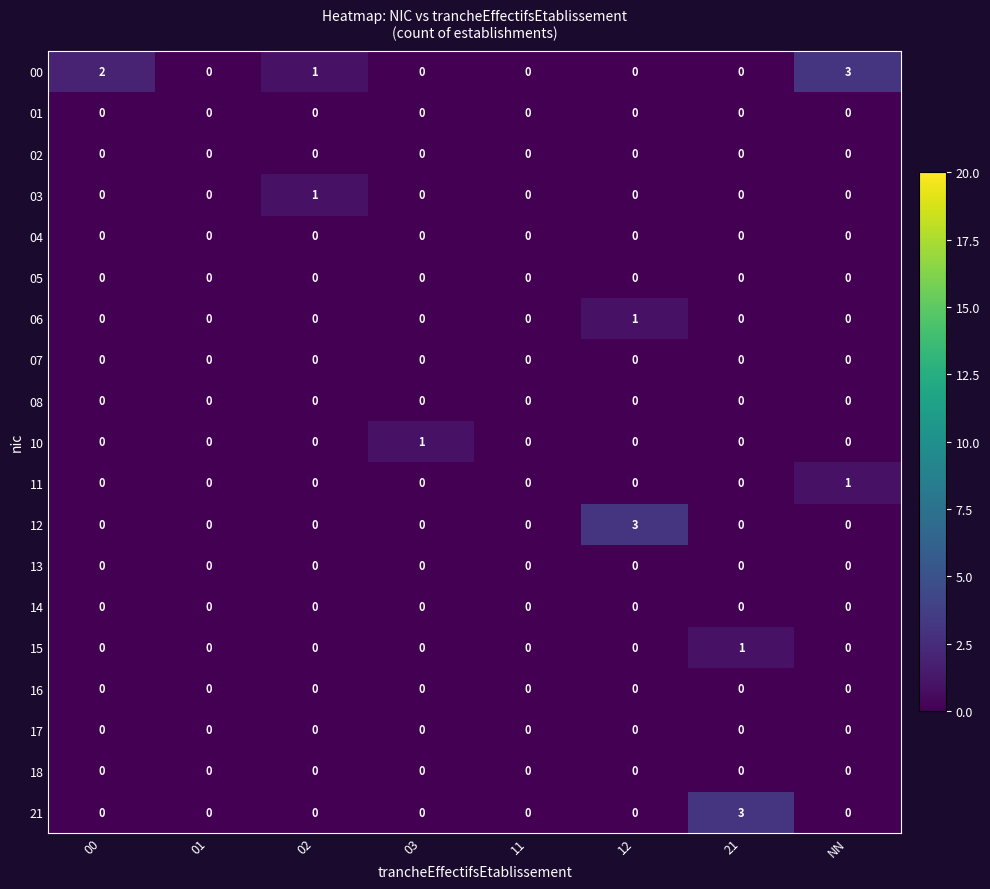

True or false: 01 has a value of 0 at NN.

True